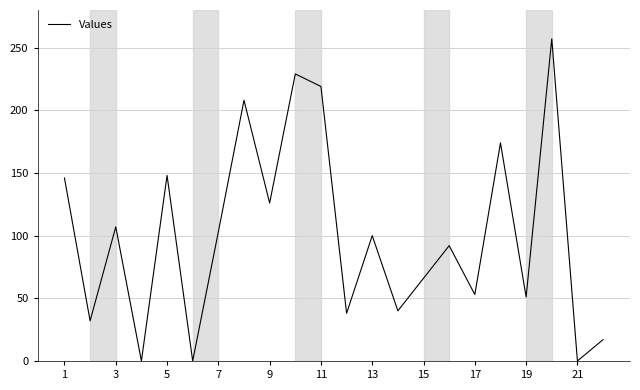

What is the difference between the maximum and minimum values?

257